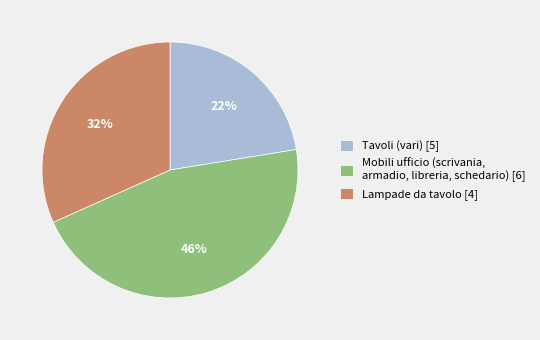

What is the largest slice in the pie chart?

Mobili ufficio (scrivania, armadio, libreria, schedario) [6]